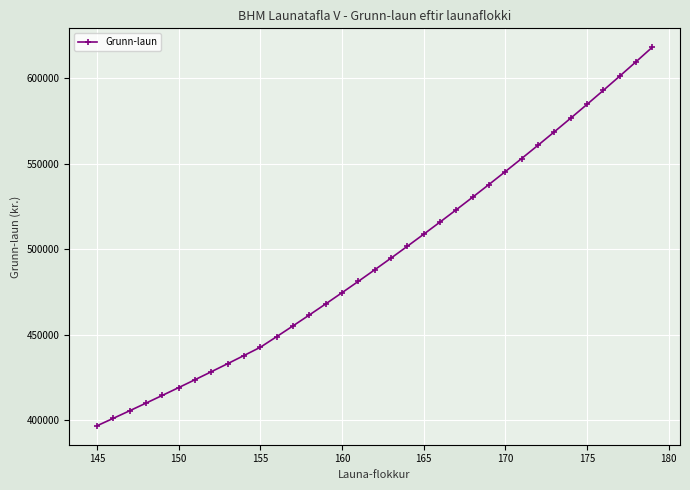

What is the greatest value displayed?

617955